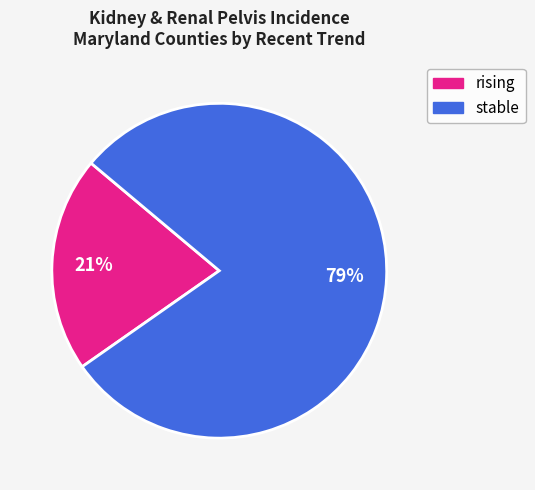

Is it true that stable is 67% of the pie?

False